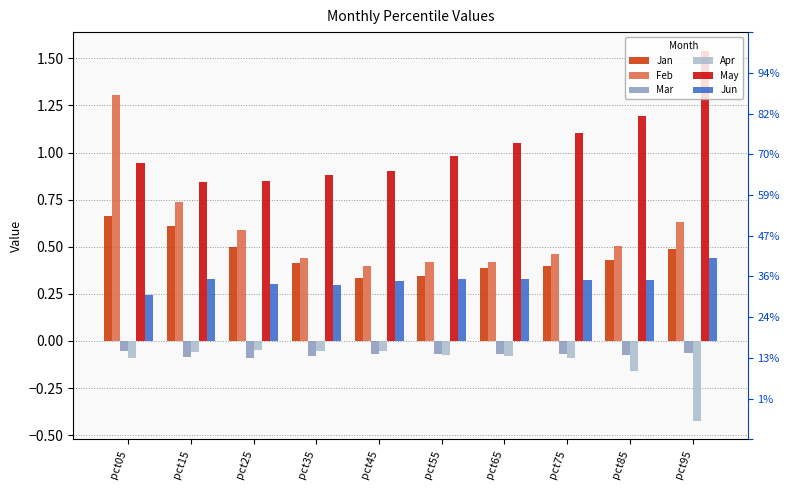

At pct05, list the series in order from largest to smallest.

Feb, May, Jan, Jun, Mar, Apr